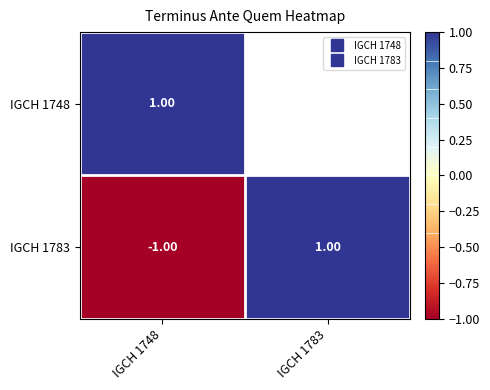

What is the greatest value displayed?

1.0